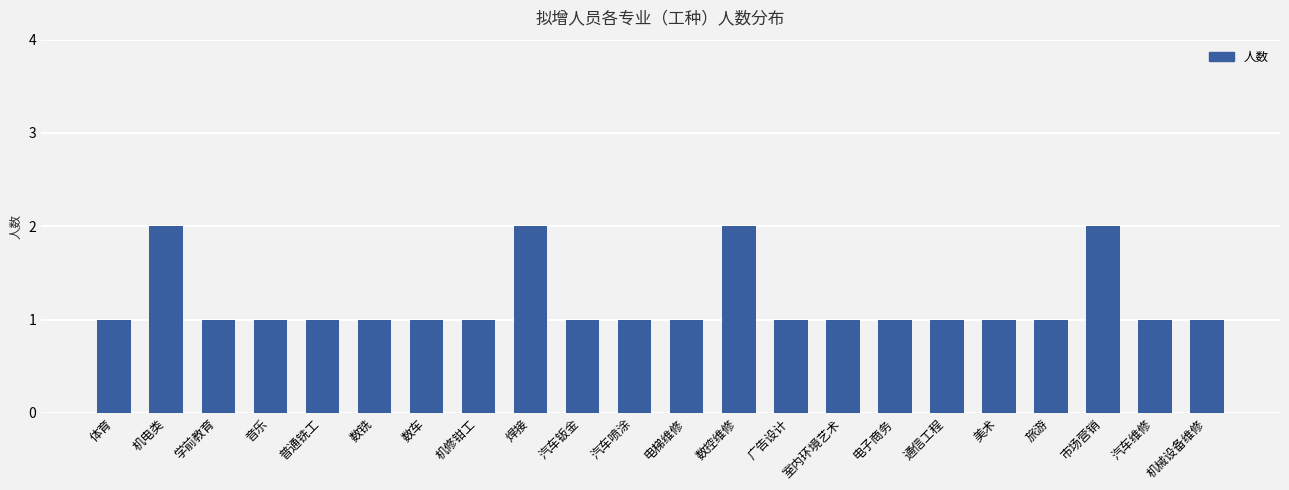

True or false: the data shows 1 at 美术.

True